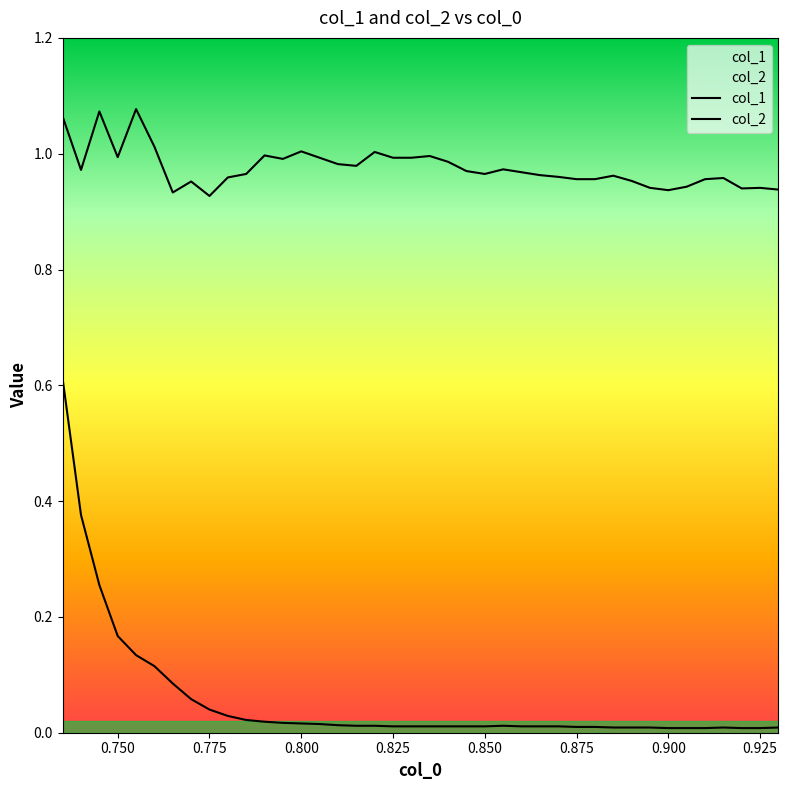

Is it true that col_1 equals 1.0 at 0.800?

True